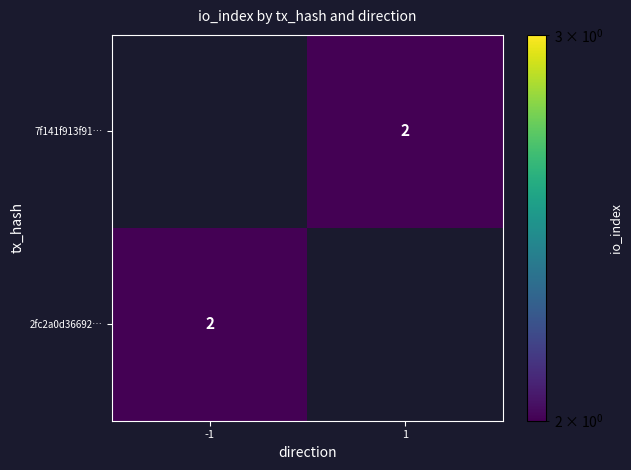

Is it true that 7f141f913f91… equals 1 at 1?

False